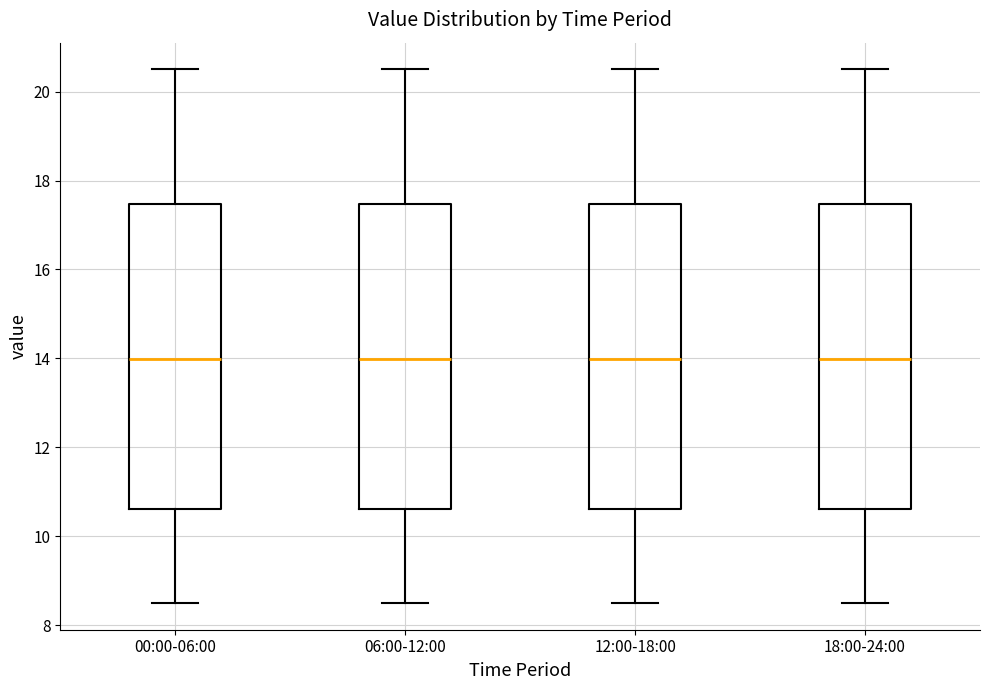

Reading left to right, read every box against the y-axis: the position of its median line, the range the box covers, and the ends of its whiskers. The values are not printed on the chart, so give them approximately, as read against the axis.

00:00-06:00: median 14.0, box 10.6 to 17.4, whiskers 8.6 to 20.6
06:00-12:00: median 14.0, box 10.6 to 17.4, whiskers 8.6 to 20.6
12:00-18:00: median 14.0, box 10.6 to 17.4, whiskers 8.6 to 20.6
18:00-24:00: median 14.0, box 10.6 to 17.4, whiskers 8.6 to 20.6